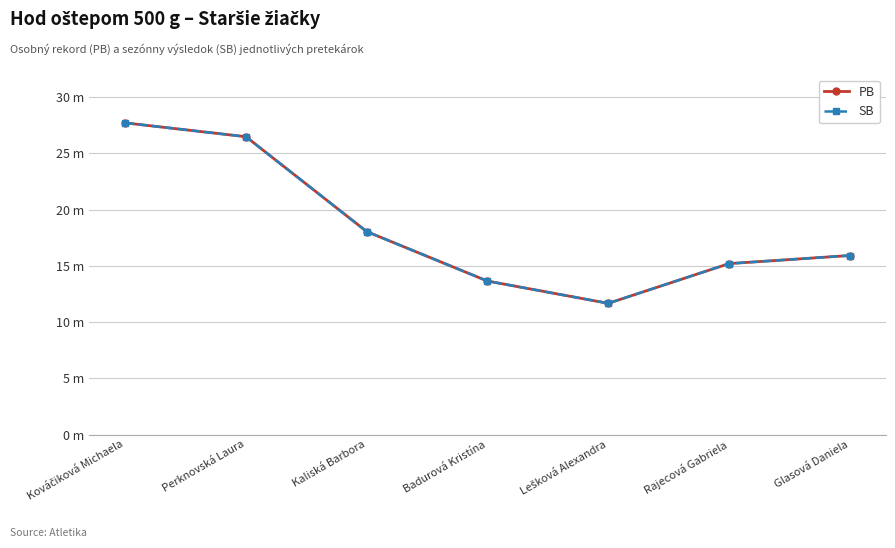

At which label does SB reach its peak?

Kováčiková Michaela